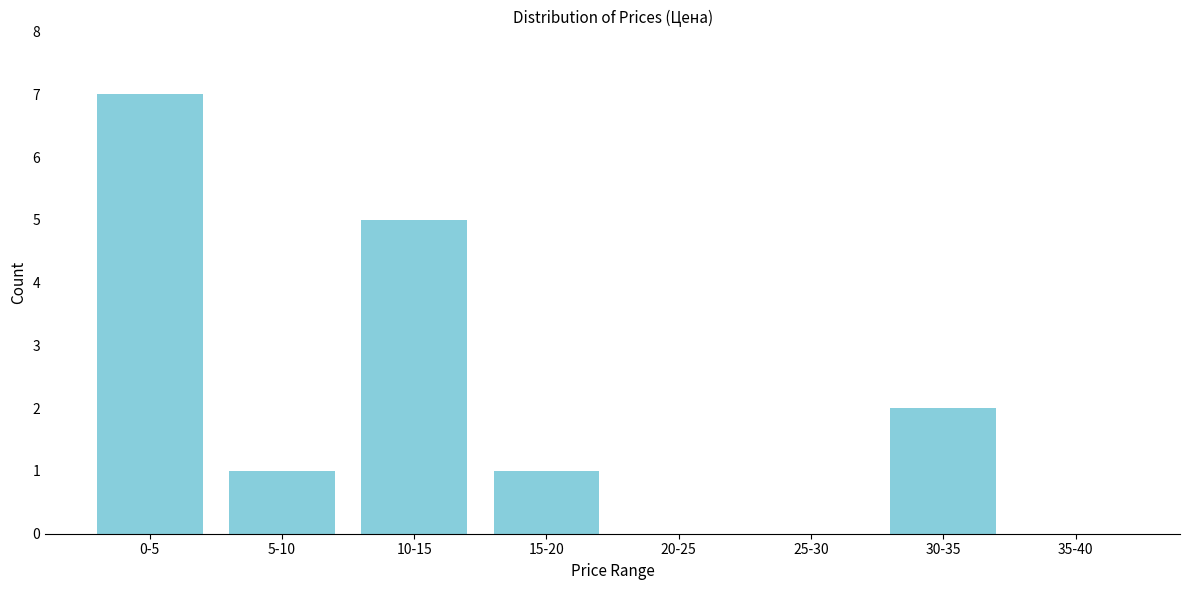

Reading left to right, extract all data points from this chart.

0-5=7	5-10=1	10-15=5	15-20=1	20-25=0	25-30=0	30-35=2	35-40=0